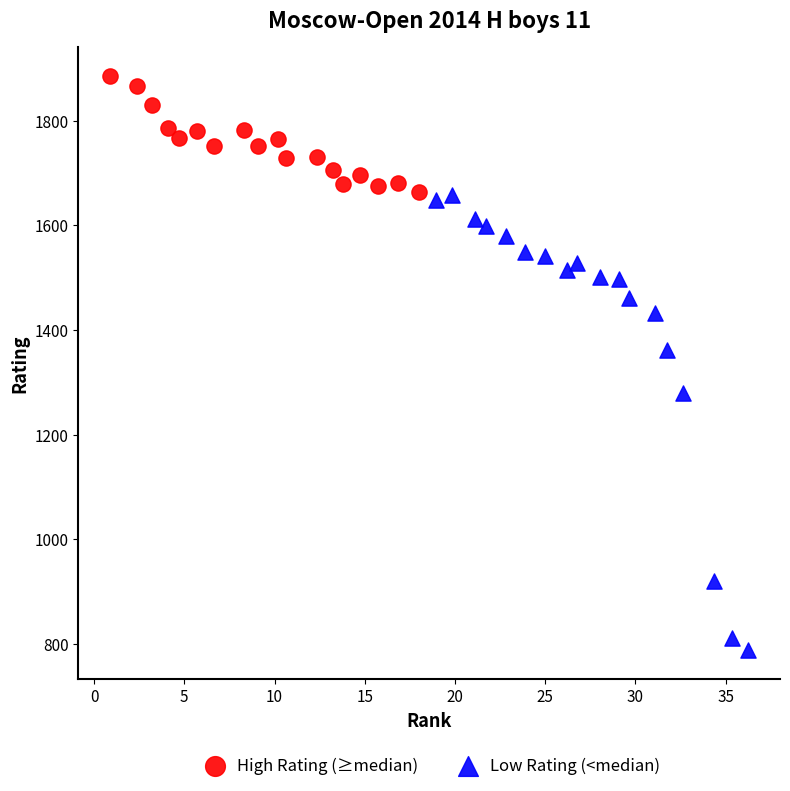

Which series has the widest spread of Y values?

Low Rating (<median)